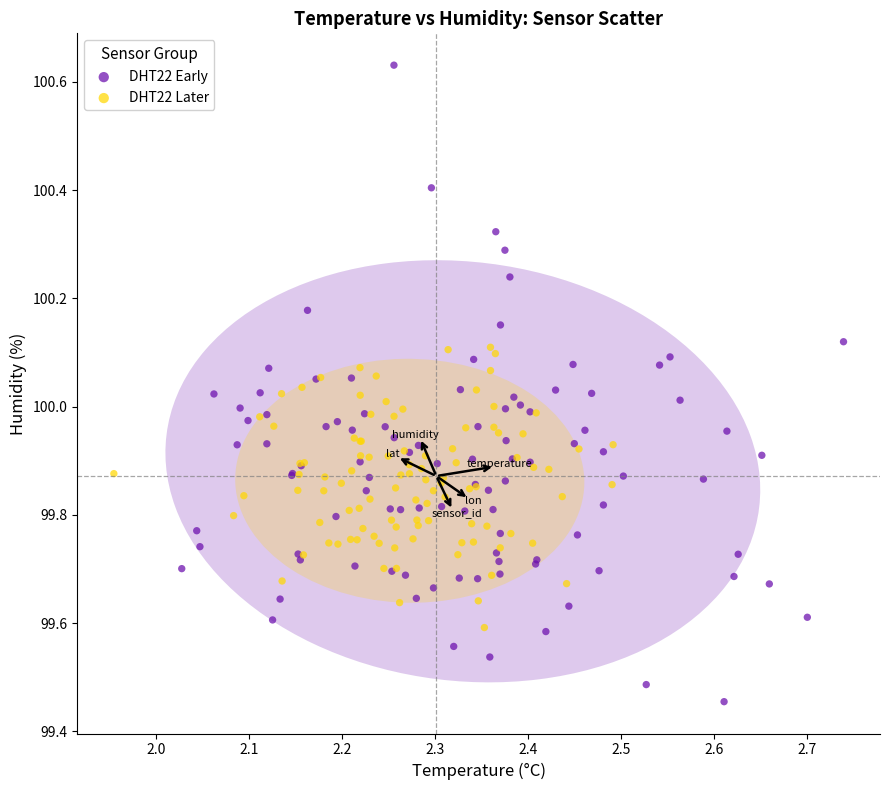

Which series reaches the maximum Y coordinate?

DHT22 Early